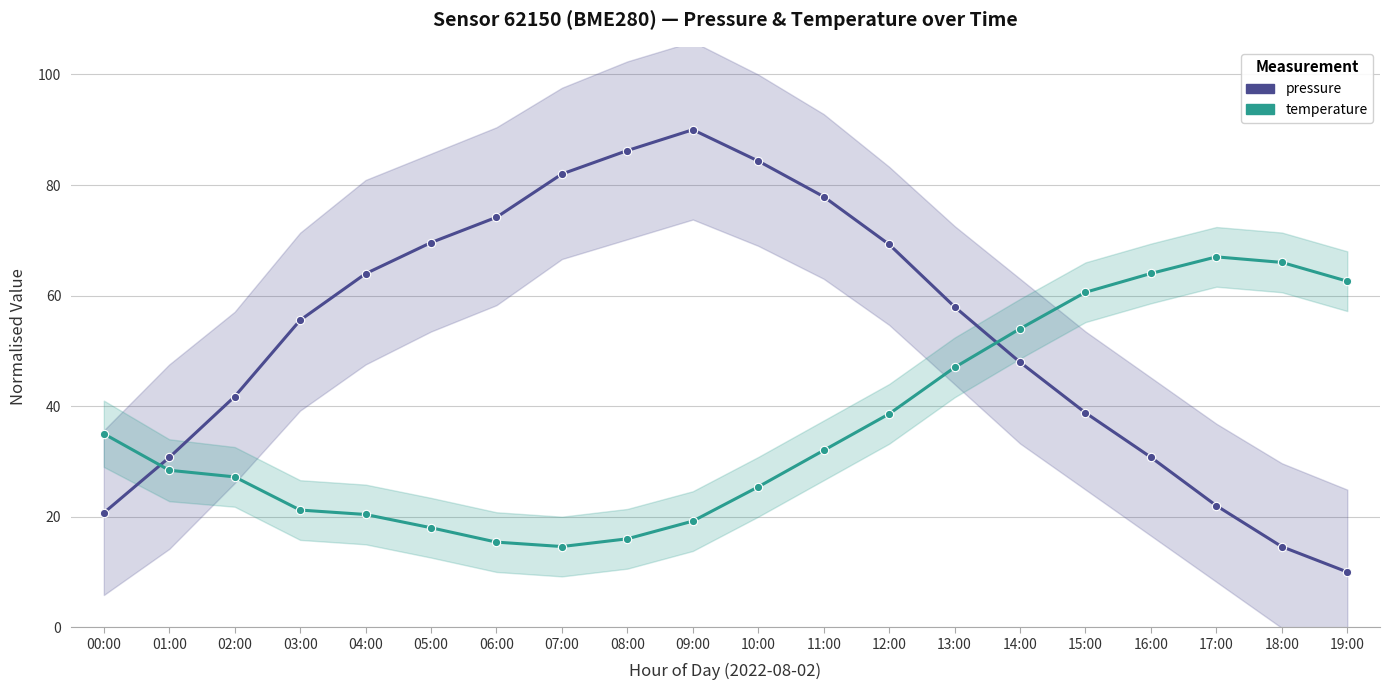

What is the label of the 8th point from the left?

07:00